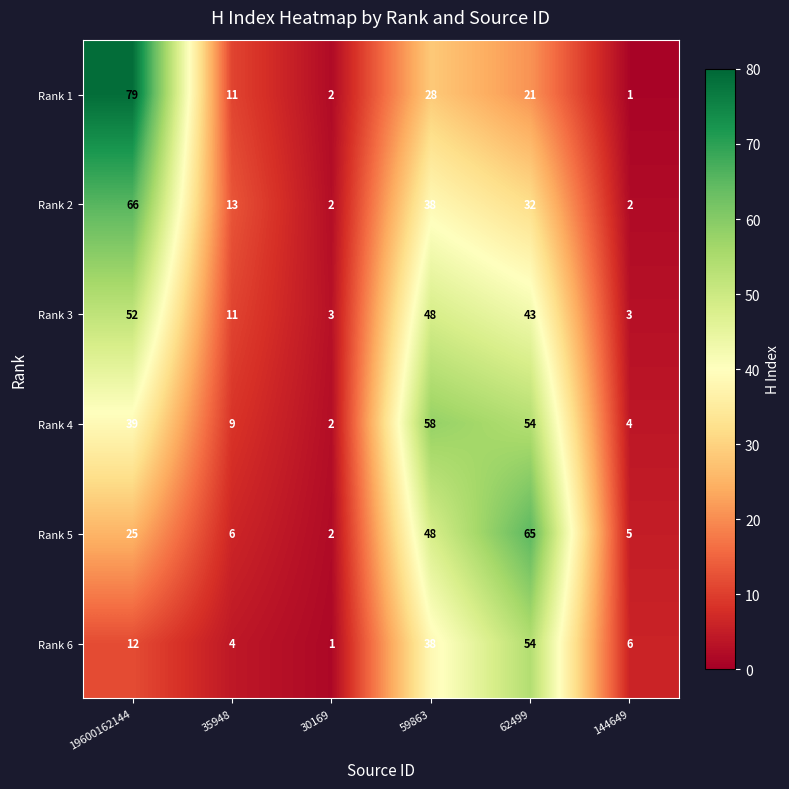

What is the approximate value of Rank 5 at 59863, to the nearest 5?

50